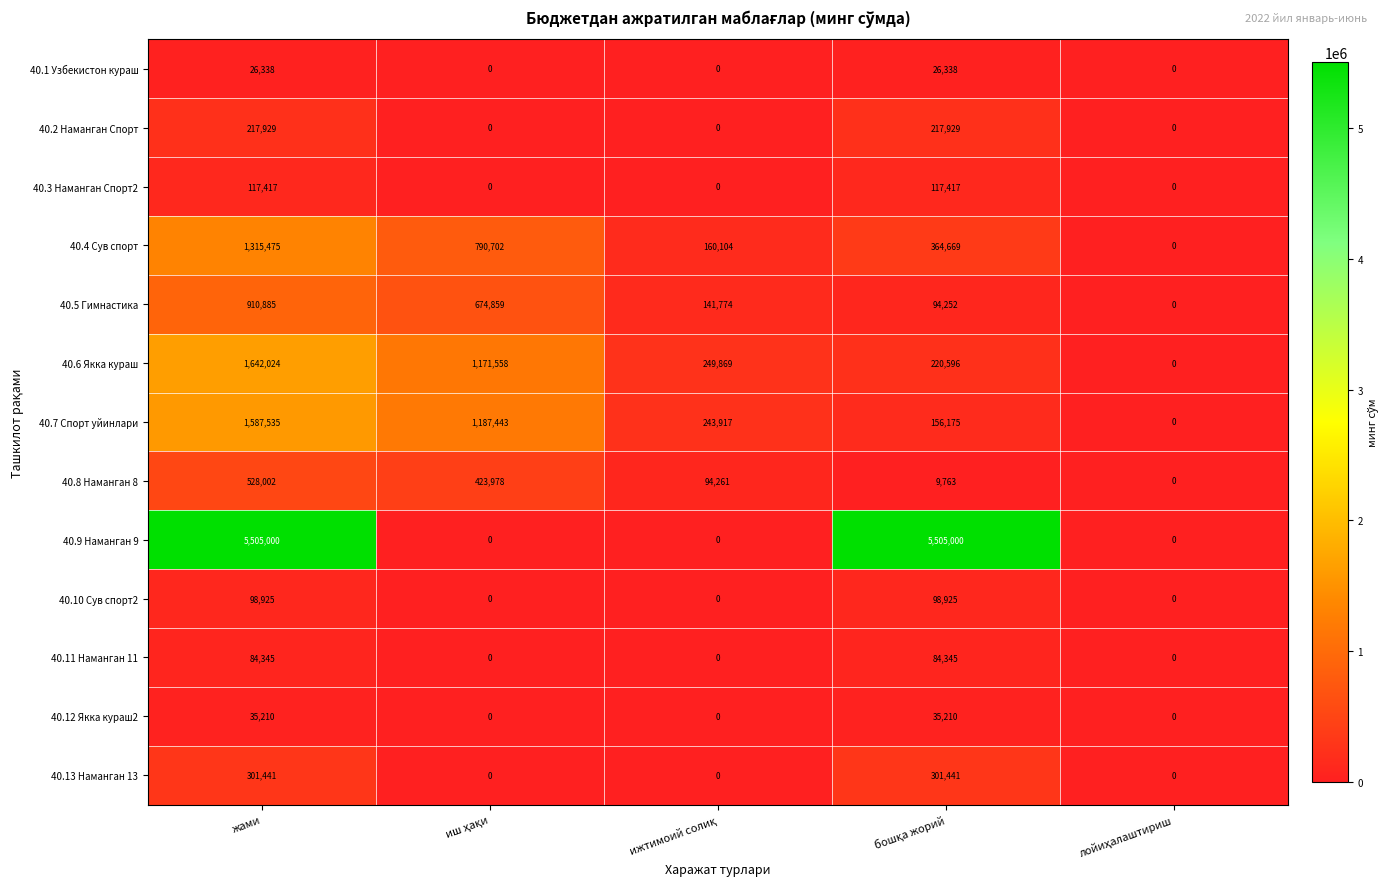

Which series has the largest total across all categories?

40.9 Наманган 9